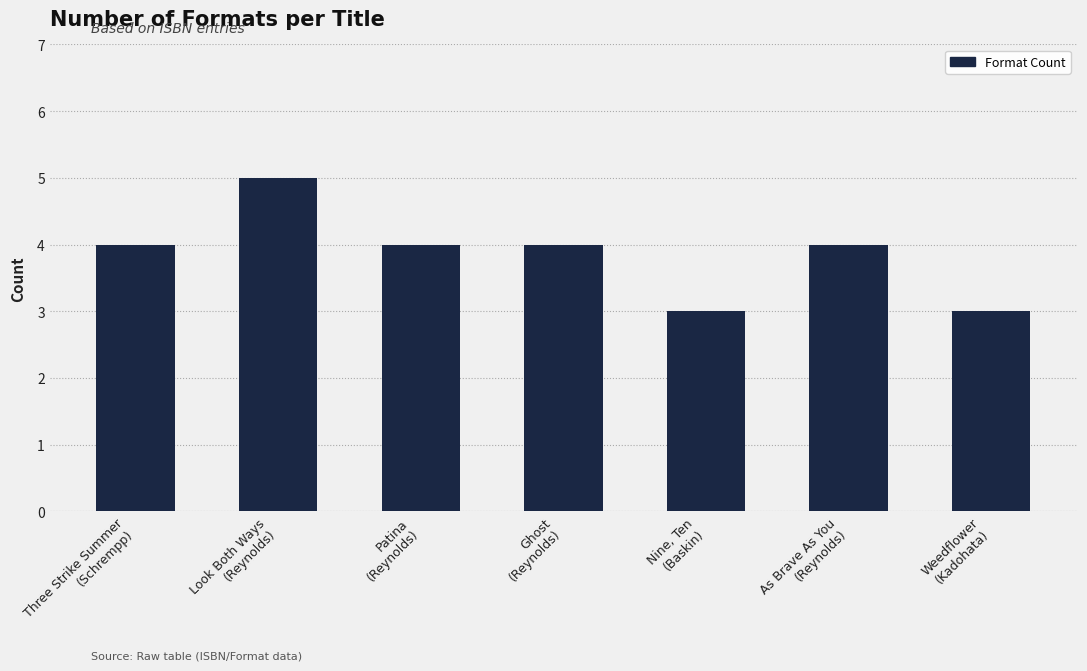

True or false: the data shows 1 at Weedflower
(Kadohata).

False